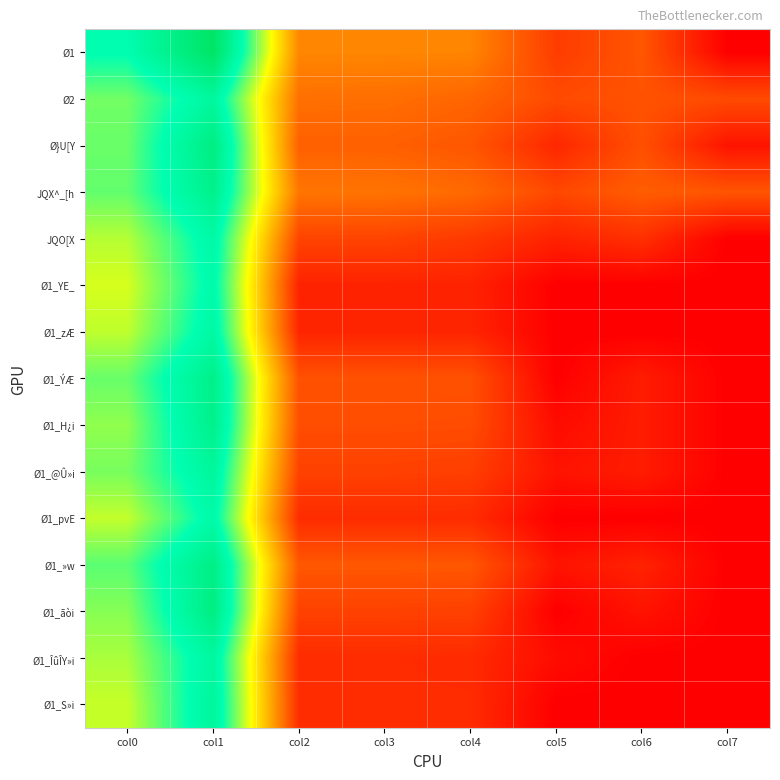

Which has a higher value, col1 or col7?

col1